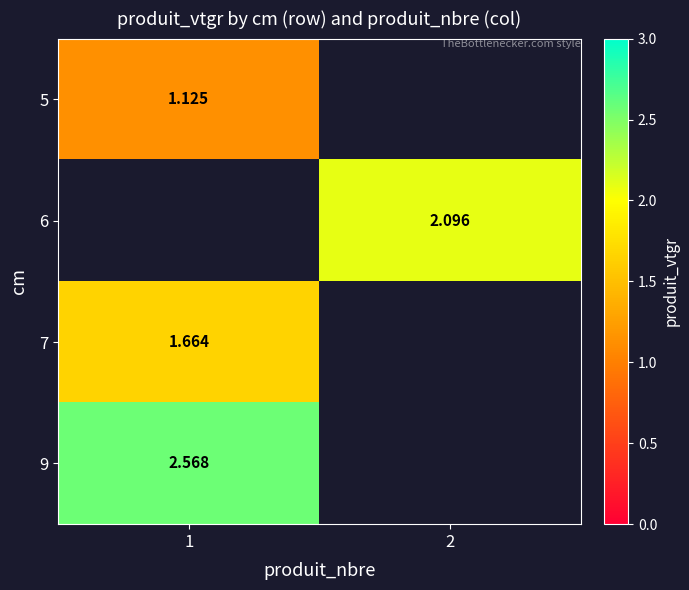

At how many categories does at least one series exceed 1?

2